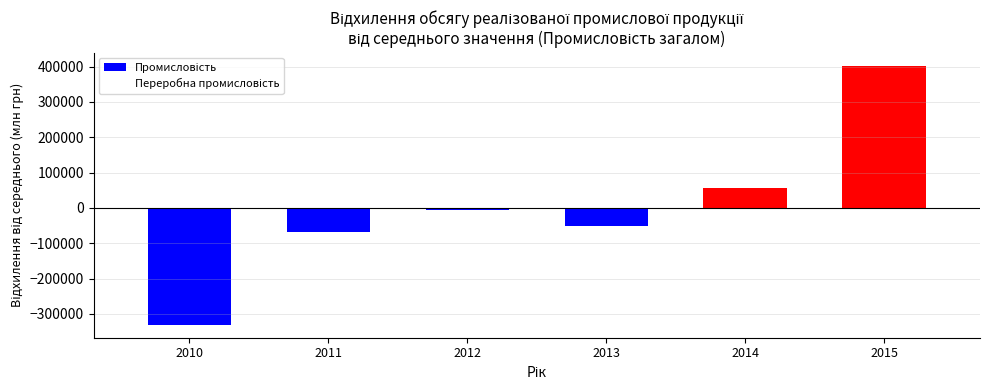

How many bars are there in total?

6